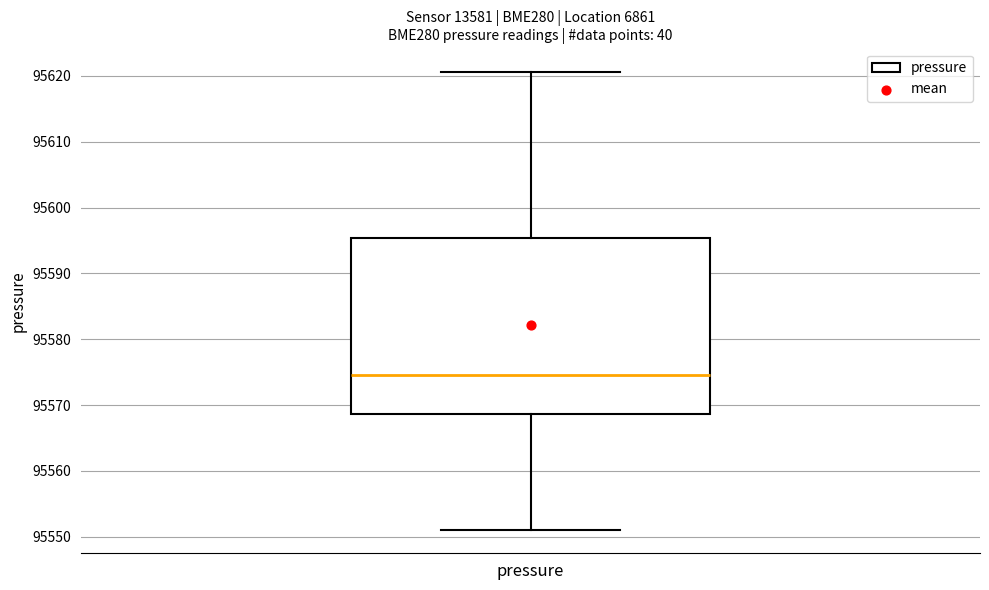

Transcribe this box plot: give where the median line is, the range the box spans, and where the two whiskers end, as read against the y-axis. The values are not printed on the chart, so give them approximately, as read against the axis.

median 95575, box 95569 to 95595, whiskers 95551 to 95621